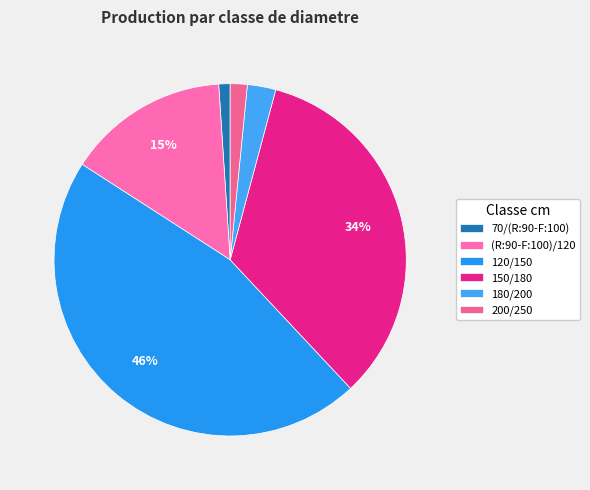

To the nearest percent, what portion does 180/200 represent?

3%